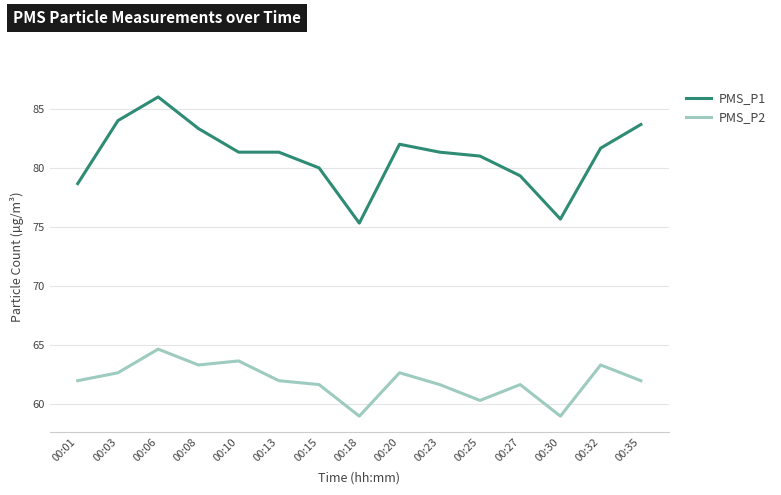

What is the maximum value shown in the chart?

86.0